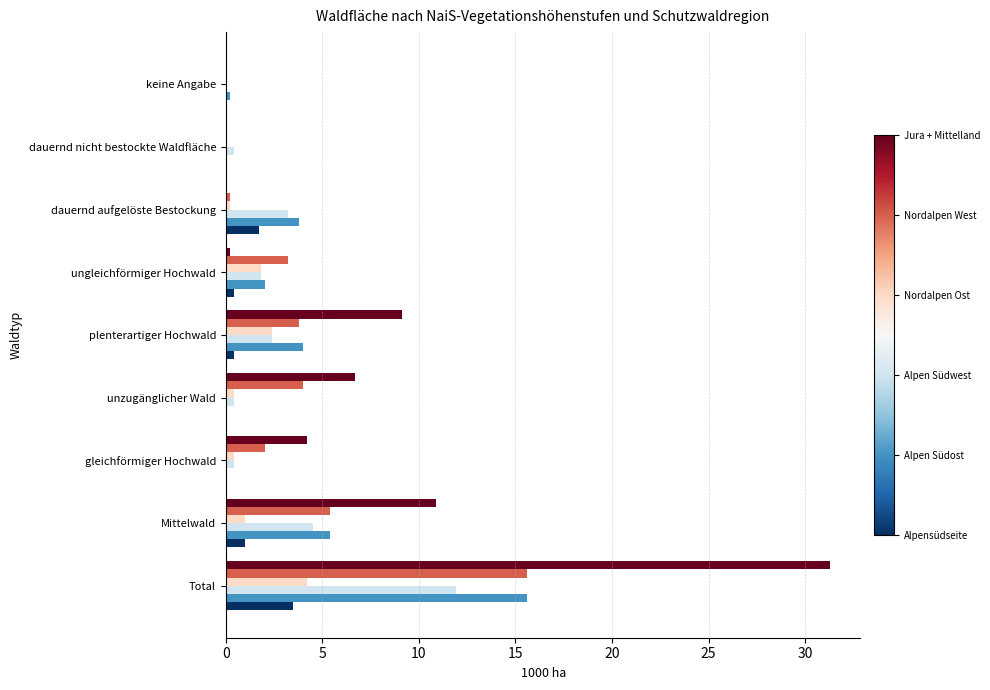

What is the maximum value shown in the chart?

31.3